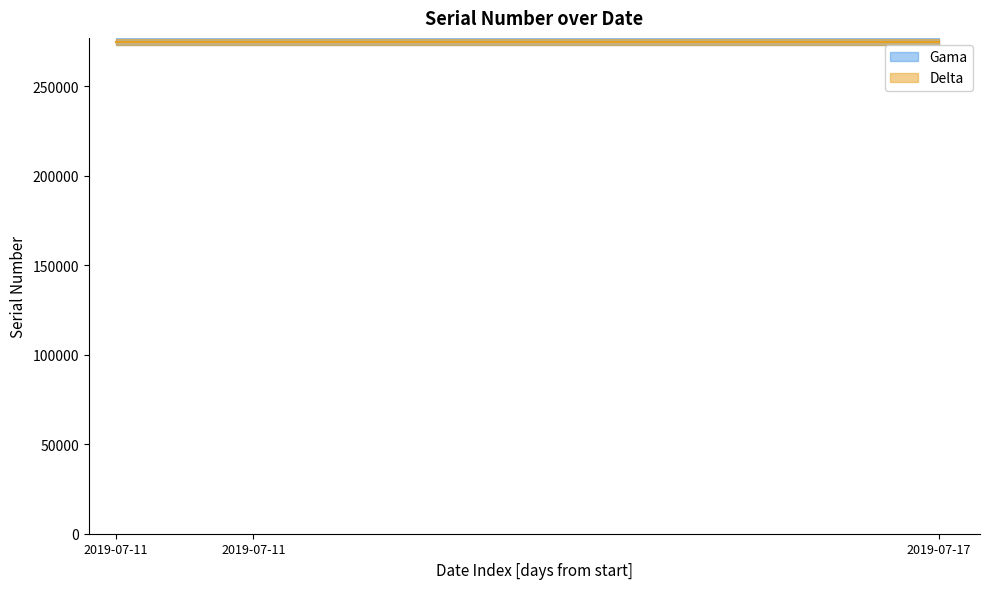

The Delta series shows 468507 at 2019-07-17. True or false?

False